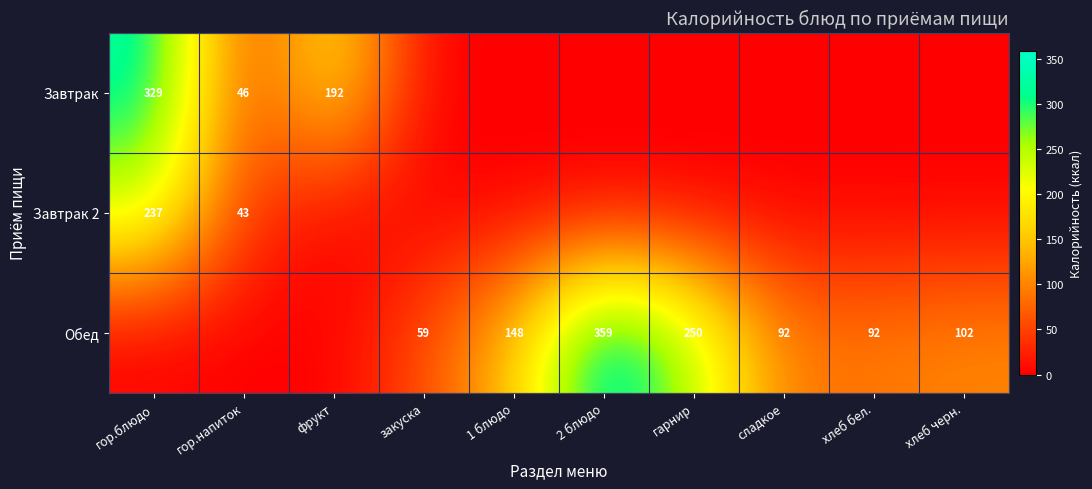

Is it true that Обед equals 59 at закуска?

True